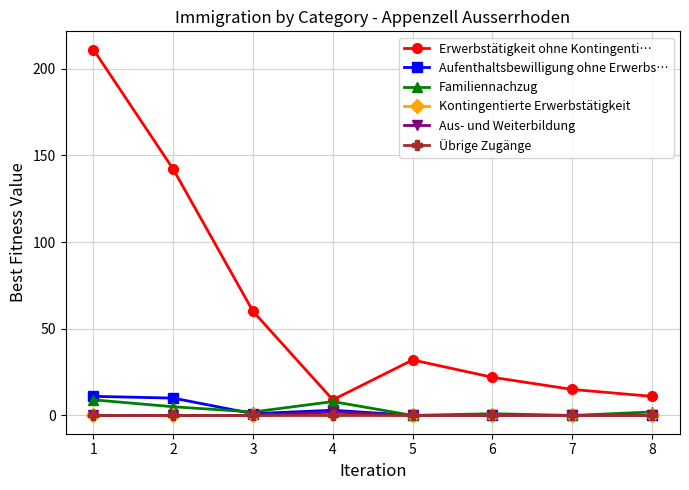

At which category does Erwerbstätigkeit ohne Kontingenti… reach its first local valley?

4